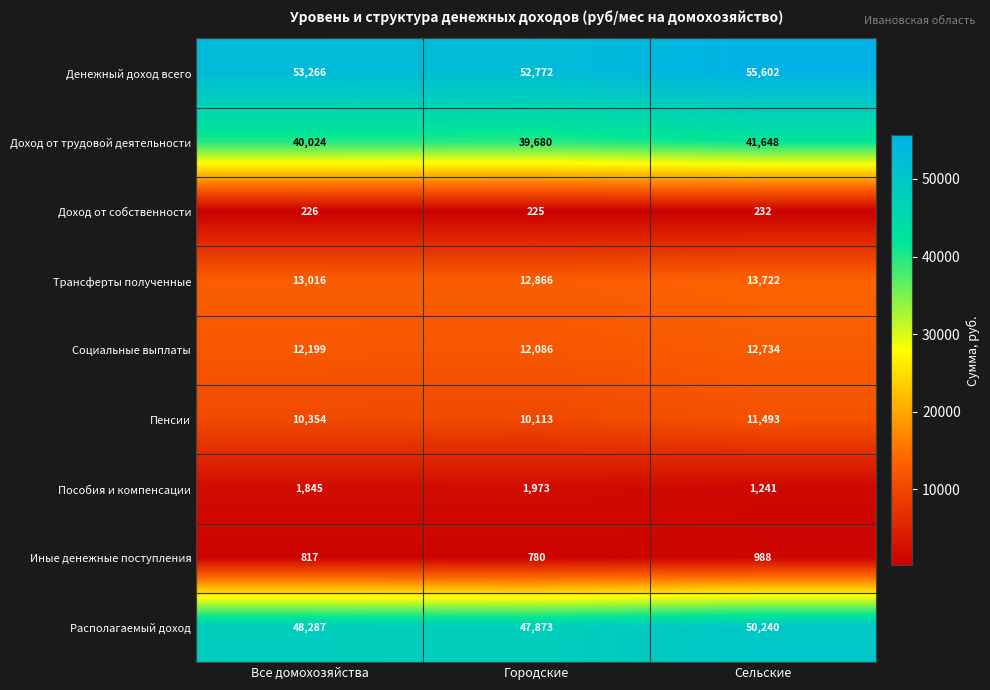

Which series has the largest range (max minus min)?

Денежный доход всего